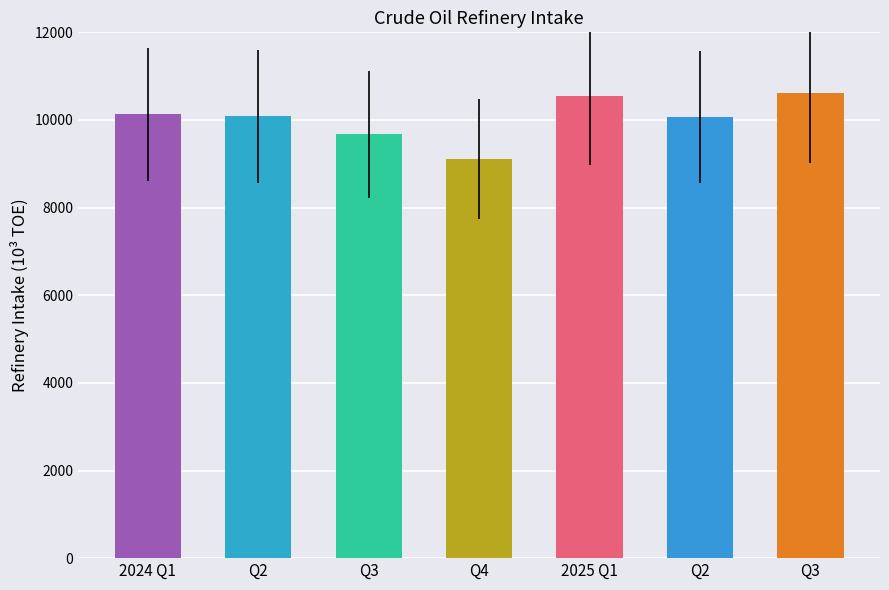

How many bars are there in total?

7